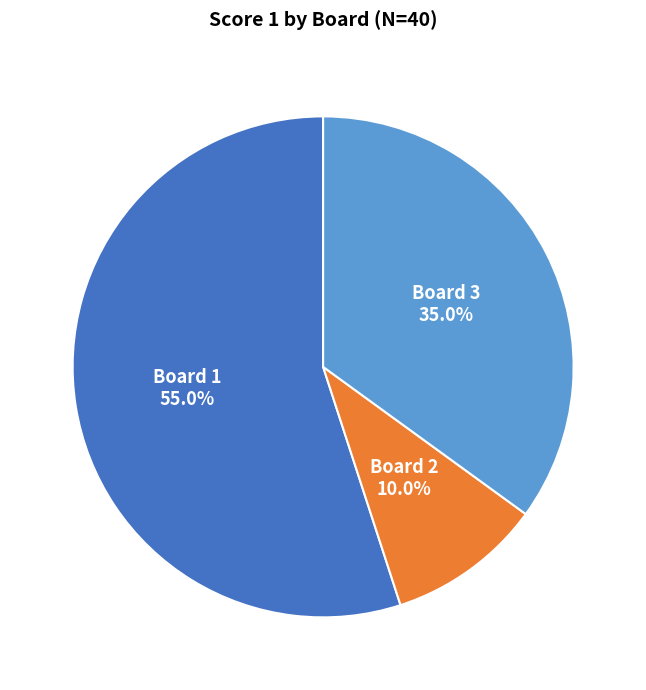

To the nearest percent, what is the average slice percentage?

33%